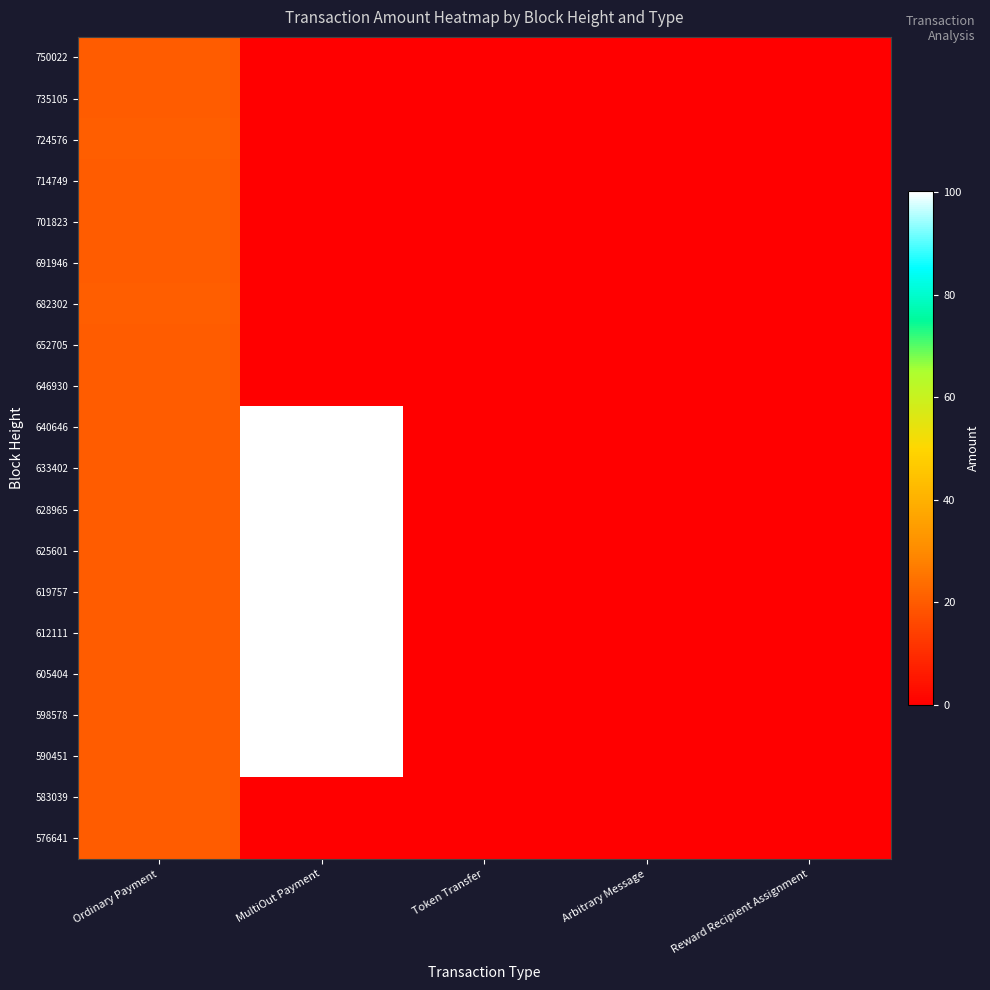

What is the total value across all series at MultiOut Payment?

900.9